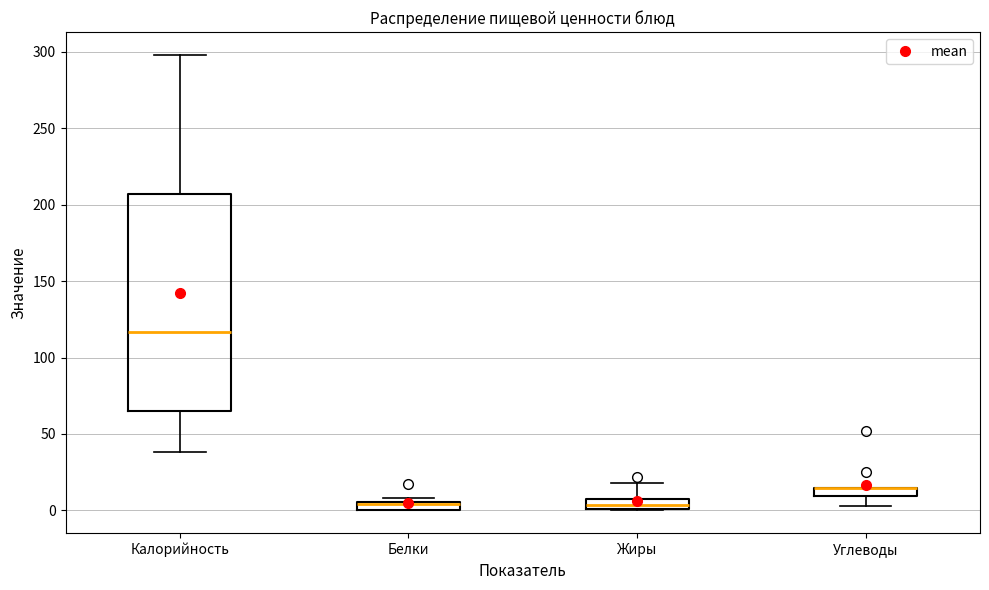

Where does the lower whisker of the box for Углеводы end on the y-axis? The values are not printed on the chart, so give them approximately, as read against the axis.

5